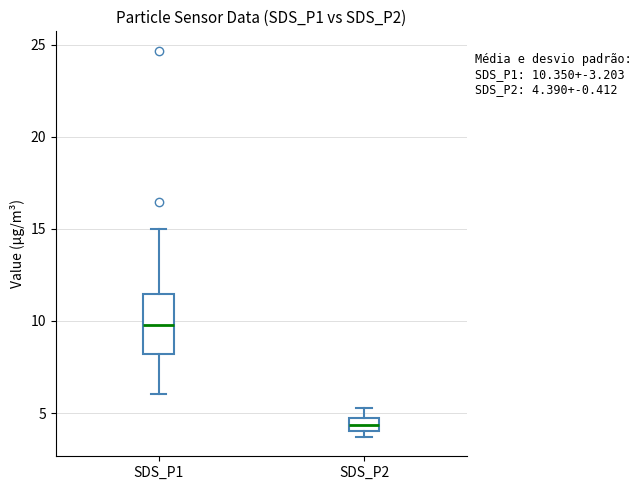

Which box is the tallest, from its lower edge to its upper edge?

SDS_P1